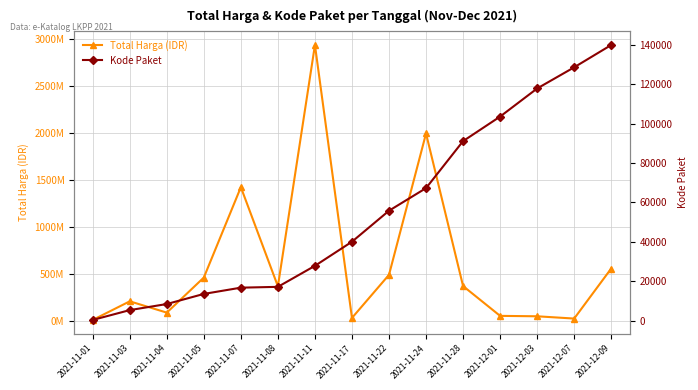

What is the average value of the Total Harga (IDR) series?

607132939